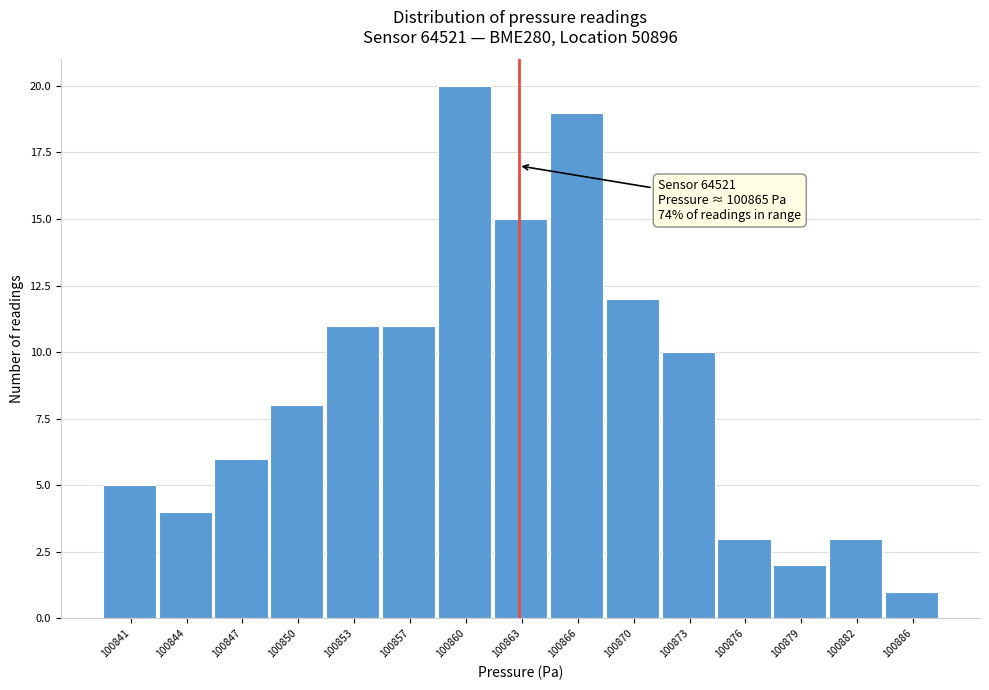

Reading left to right, list all the values displayed in this chart.

5	4	6	8	11	11	20	15	19	12	10	3	2	3	1